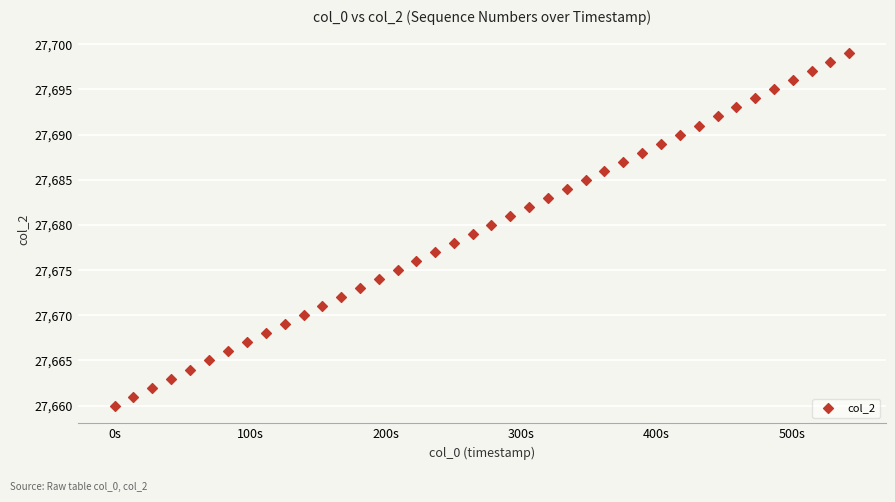

What is the range of Y values (max minus min)?

39